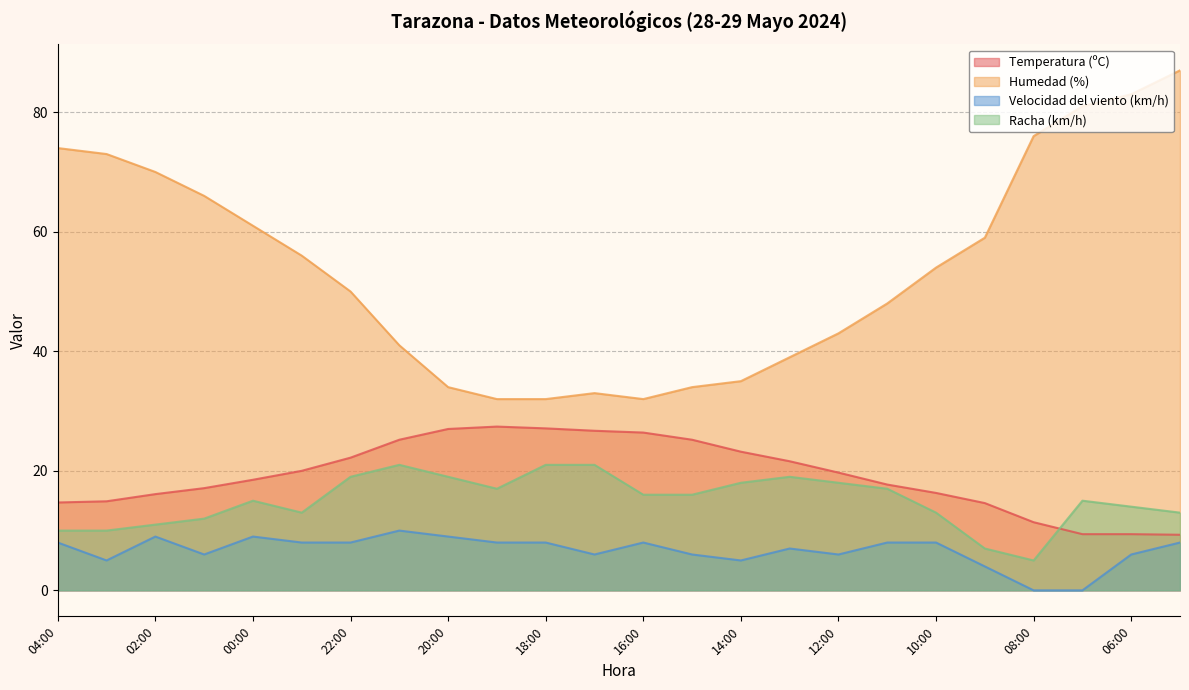

The Velocidad del viento (km/h) series shows 5.0 at 03:00. True or false?

True